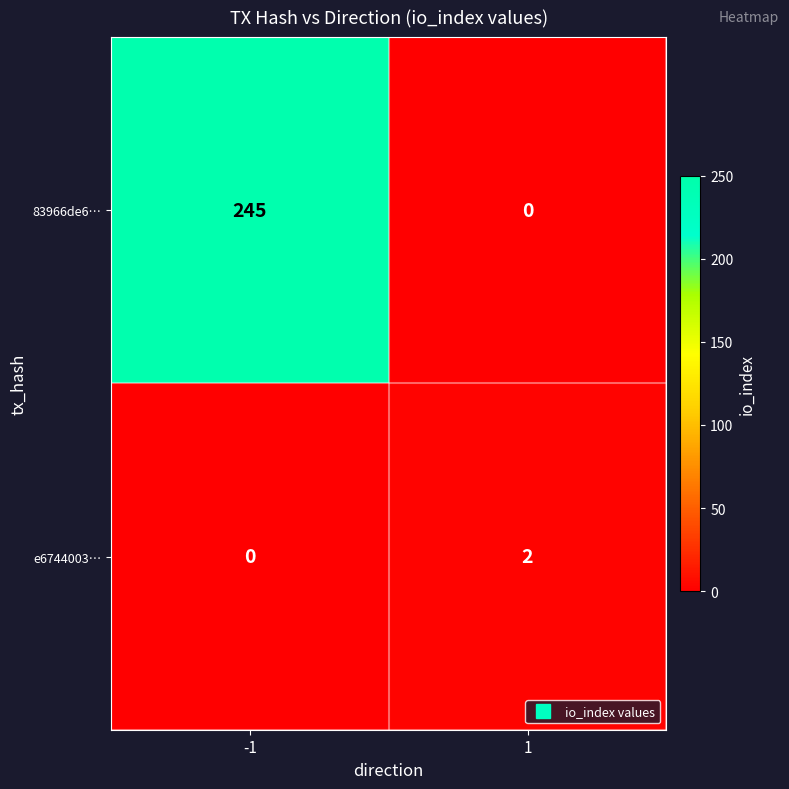

Which series has the largest total across all categories?

83966de6…